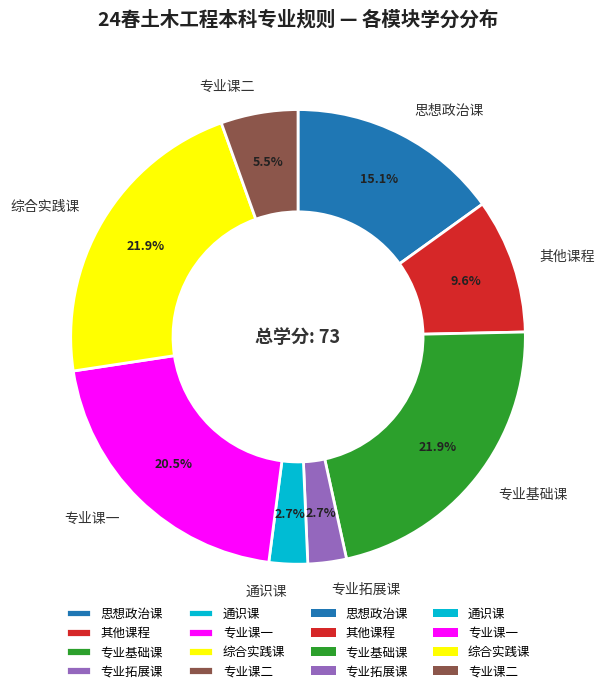

Is 其他课程 the majority of the pie?

No